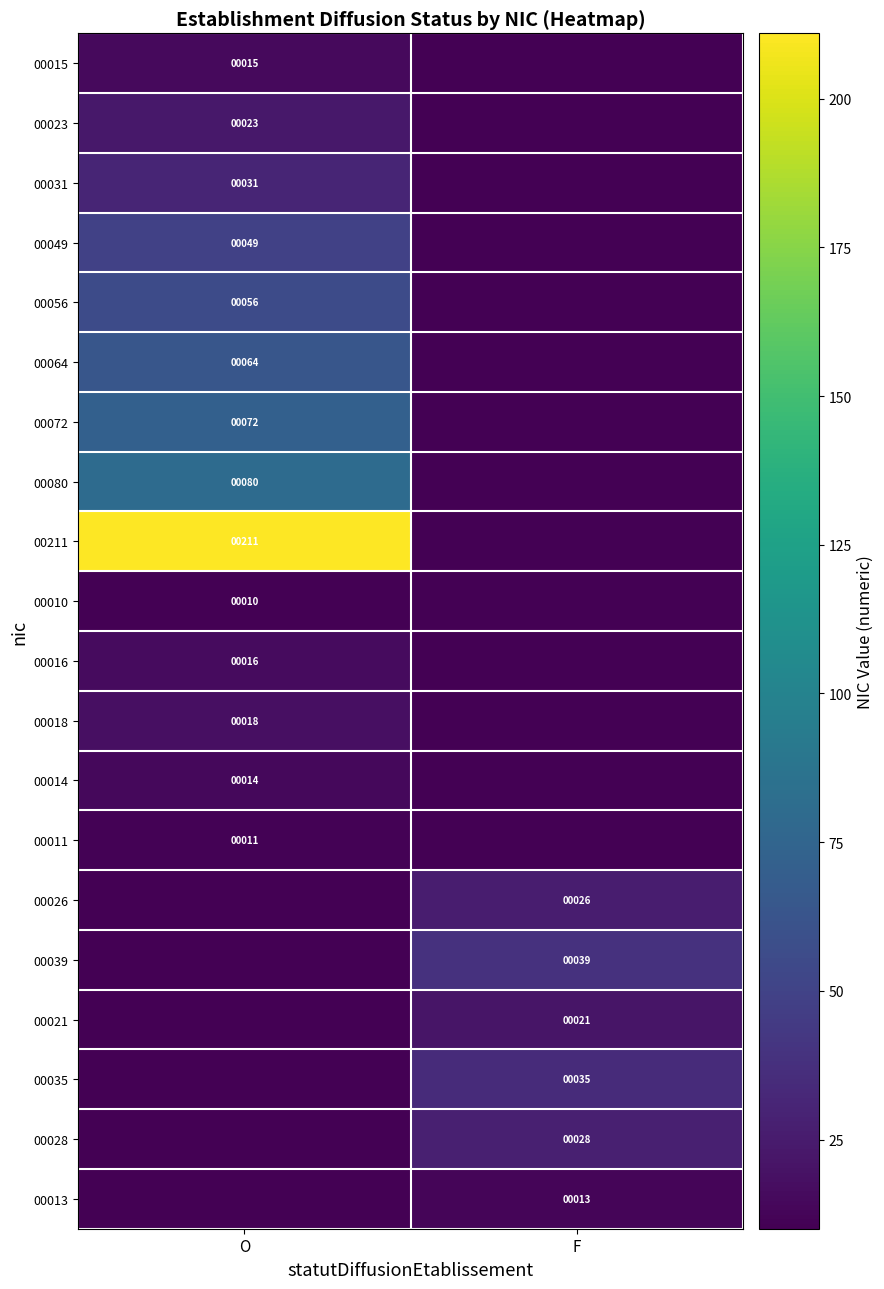

True or false: 00056 has a value of 87 at O.

False